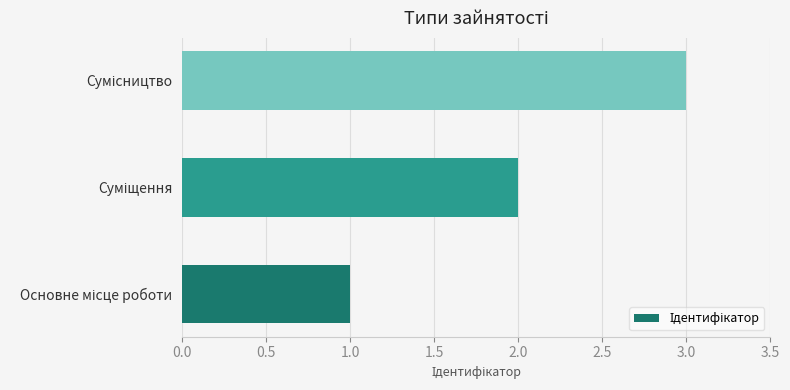

What is the maximum value shown in the chart?

3